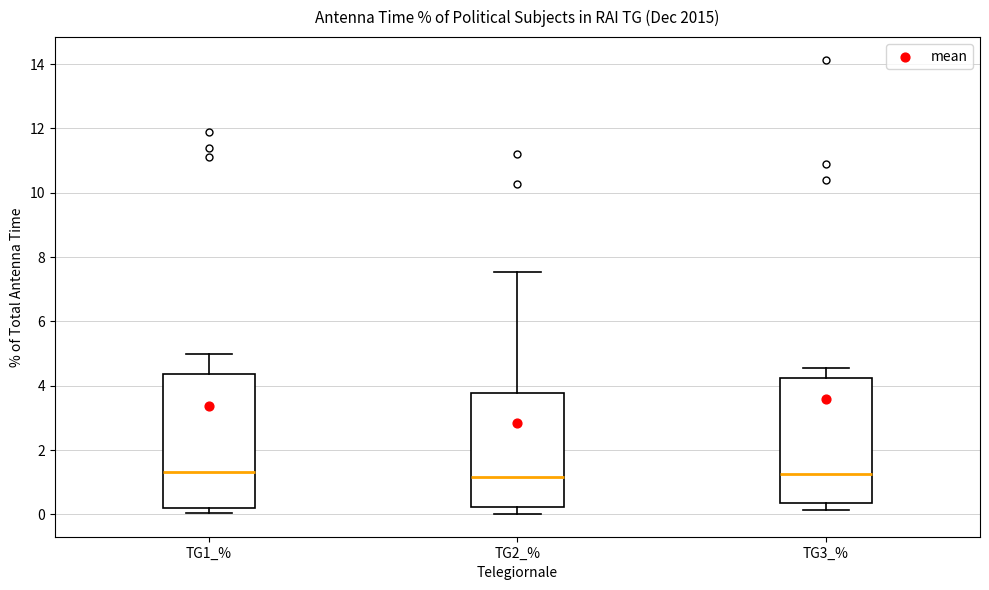

Reading left to right, transcribe this box plot: for each box, give where its median line is, the range the box spans, and where its two whiskers end, as read against the y-axis. The values are not printed on the chart, so give them approximately, as read against the axis.

TG1_%: median 1.4, box 0.2 to 4.4, whiskers 0.0 to 5.0
TG2_%: median 1.2, box 0.2 to 3.8, whiskers 0.0 to 7.6
TG3_%: median 1.2, box 0.4 to 4.2, whiskers 0.2 to 4.6